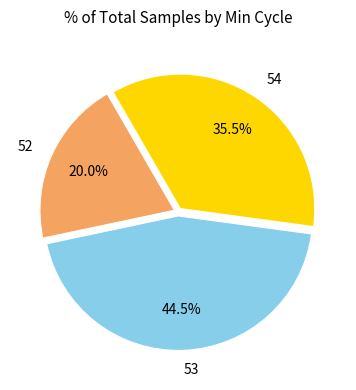

Rank the categories by value from lowest to highest.

52, 54, 53